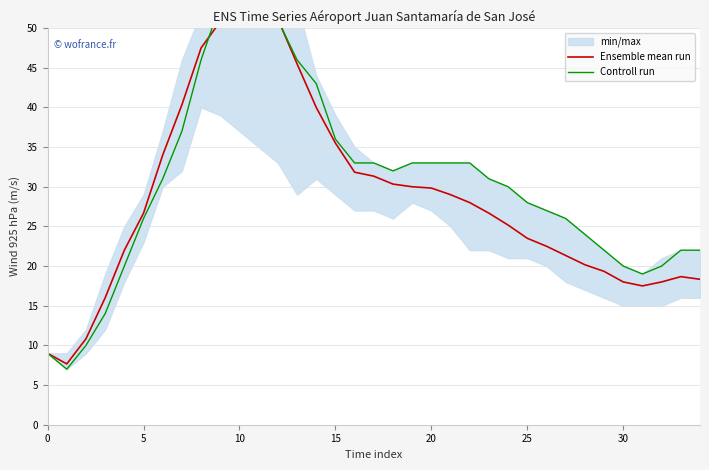

What is the label of the 33rd point from the left?

32